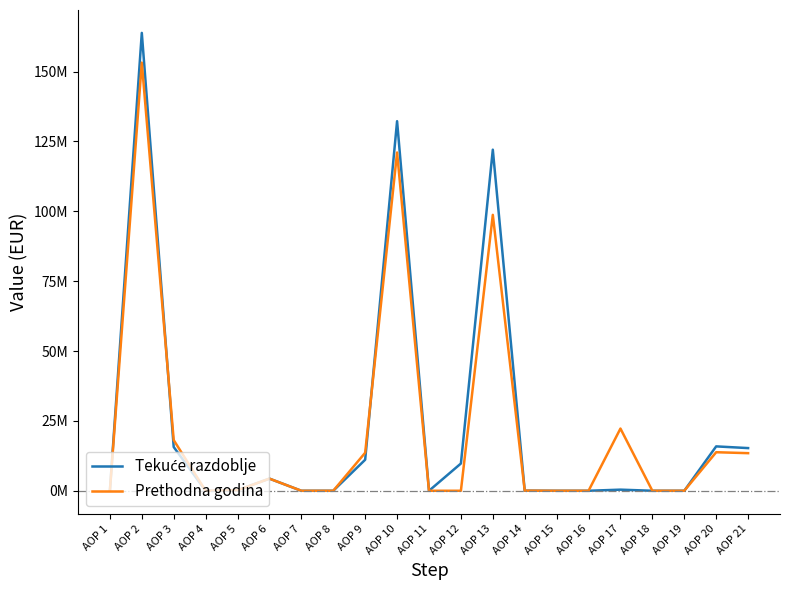

List the labels in order of Prethodna godina value, largest first.

AOP 2, AOP 10, AOP 13, AOP 17, AOP 3, AOP 20, AOP 9, AOP 21, AOP 6, AOP 5, AOP 14, AOP 1, AOP 4, AOP 7, AOP 8, AOP 11, AOP 12, AOP 15, AOP 16, AOP 18, AOP 19